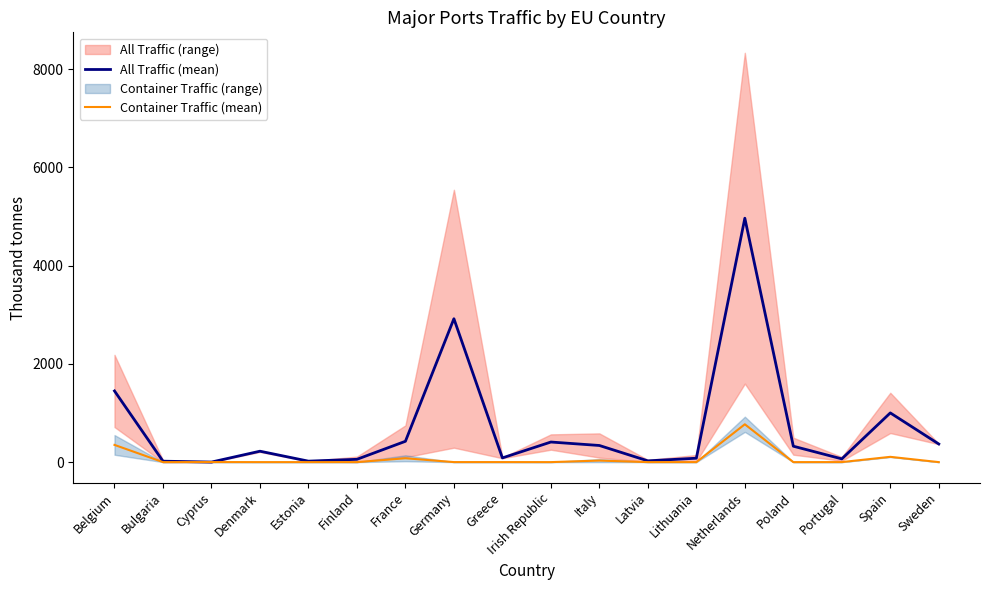

True or false: Container Traffic (mean) and All Traffic (mean) cross at least once.

False